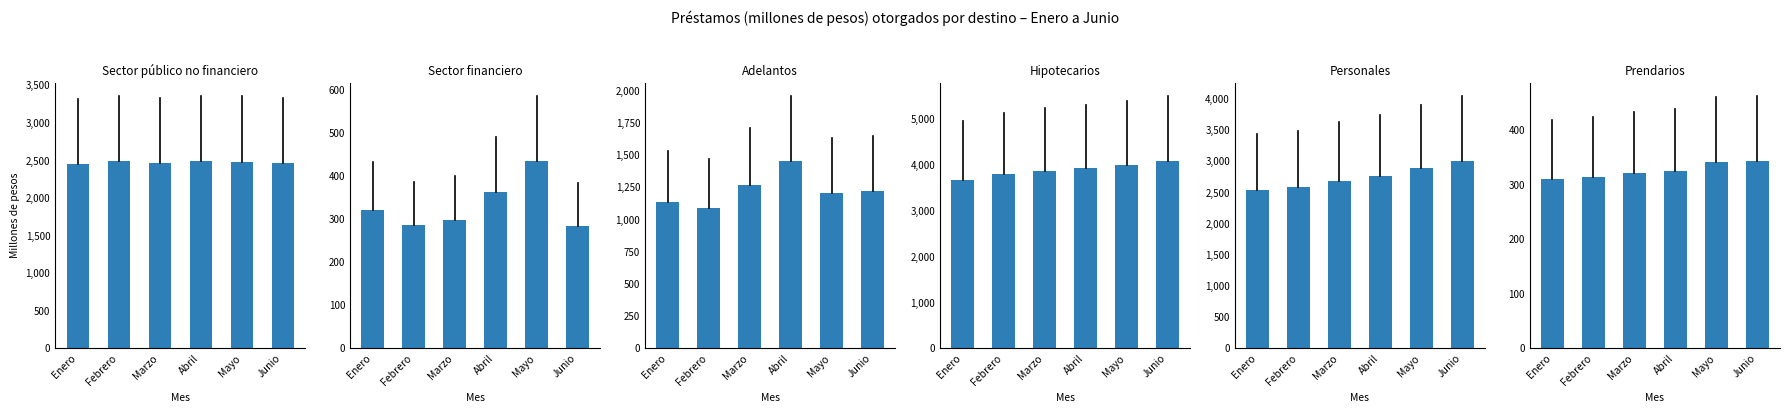

How many values in the Personales series are below 2770?

3